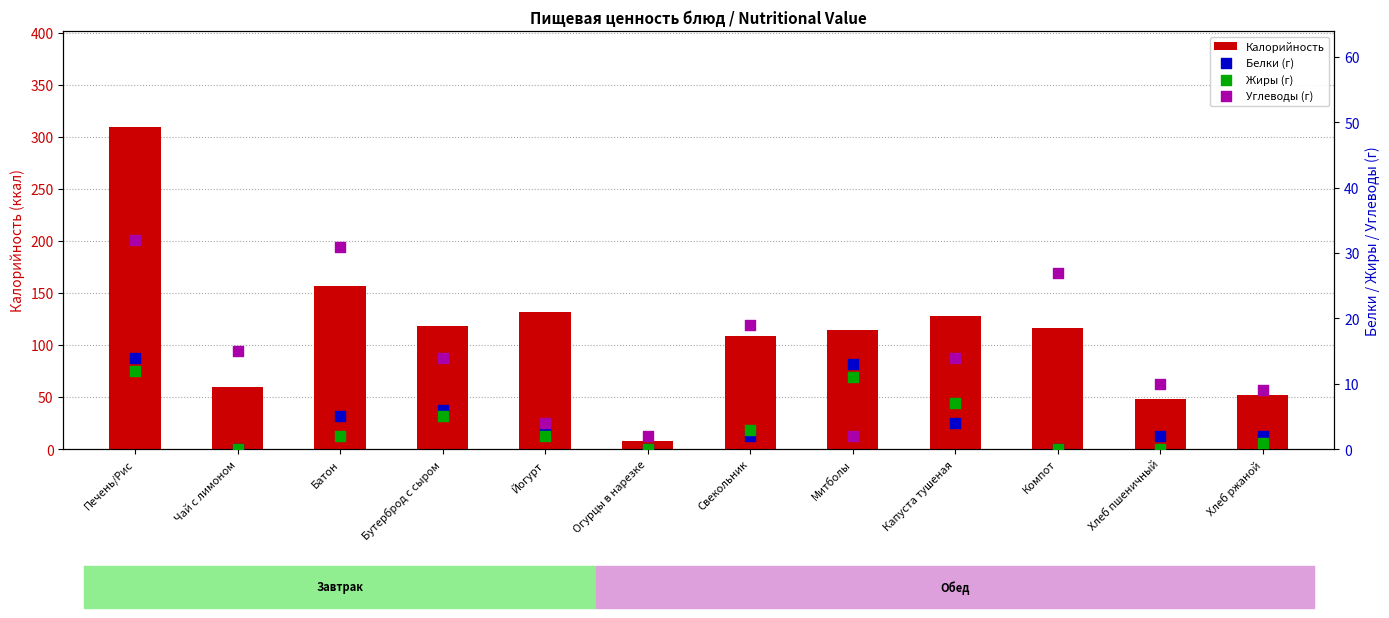

Which series contains the lowest Y value?

Белки (г)